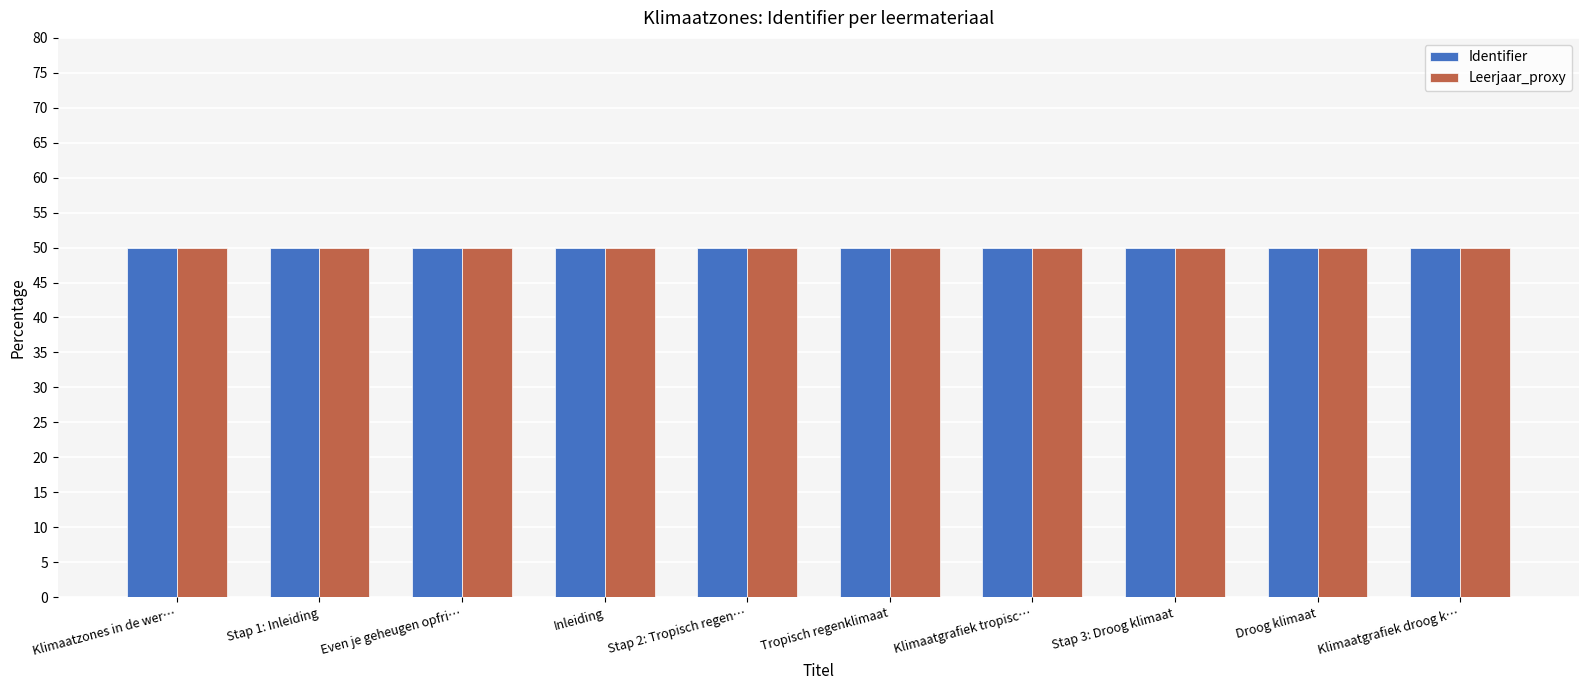

Does the chart contain stacked bars?

No